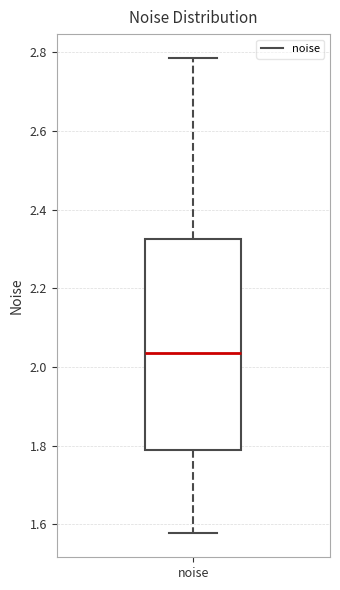

Read this box plot against the y-axis: the position of the median line, the range covered by the box, and the ends of both whiskers. The values are not printed on the chart, so give them approximately, as read against the axis.

median 2.04, box 1.78 to 2.32, whiskers 1.58 to 2.78